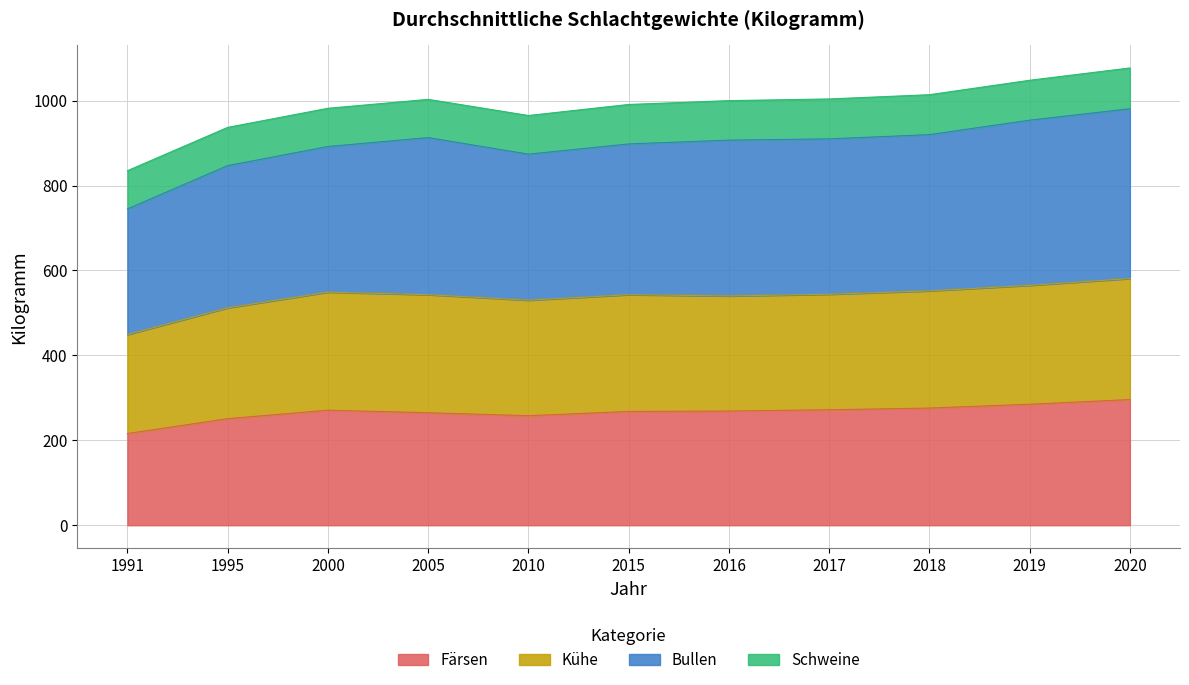

What is the total value across all series at 2019?

1048